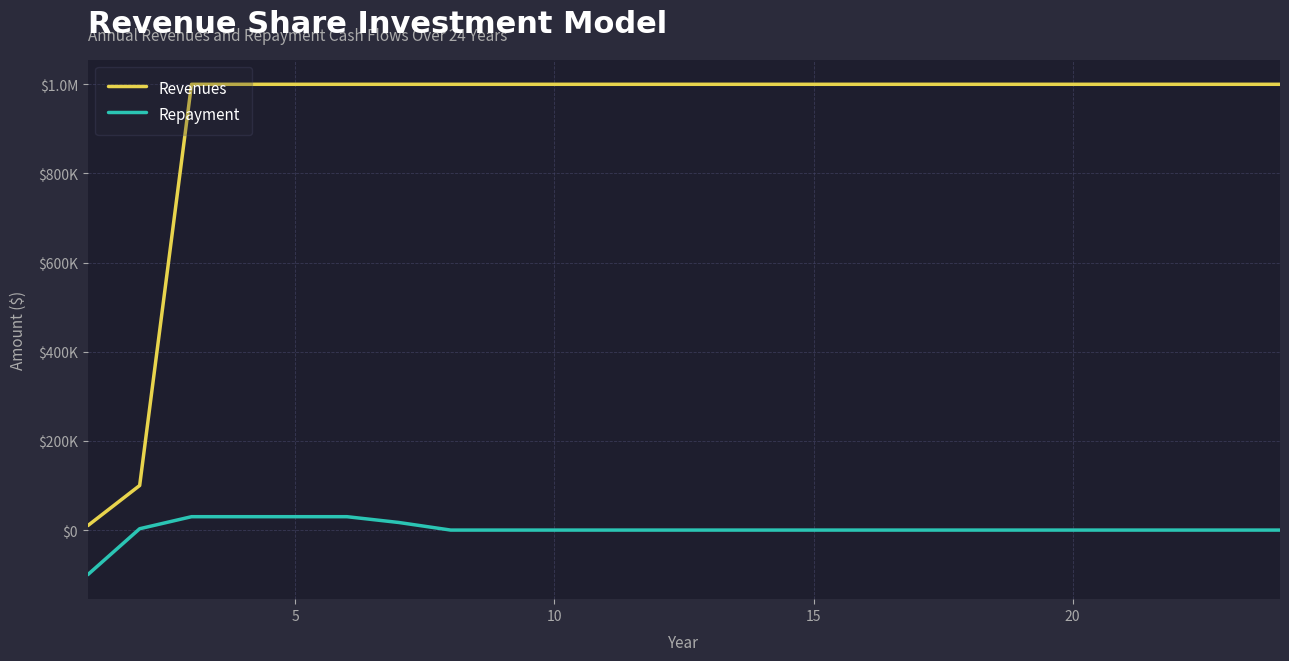

List the series in order of their overall mean, highest first.

Revenues, Repayment